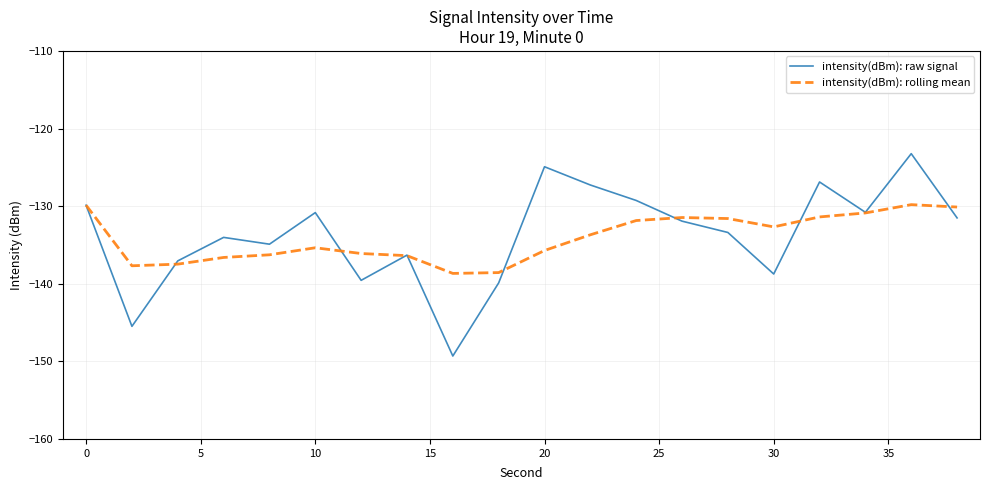

List the series in order of their peak value, highest first.

intensity(dBm): raw signal, intensity(dBm): rolling mean